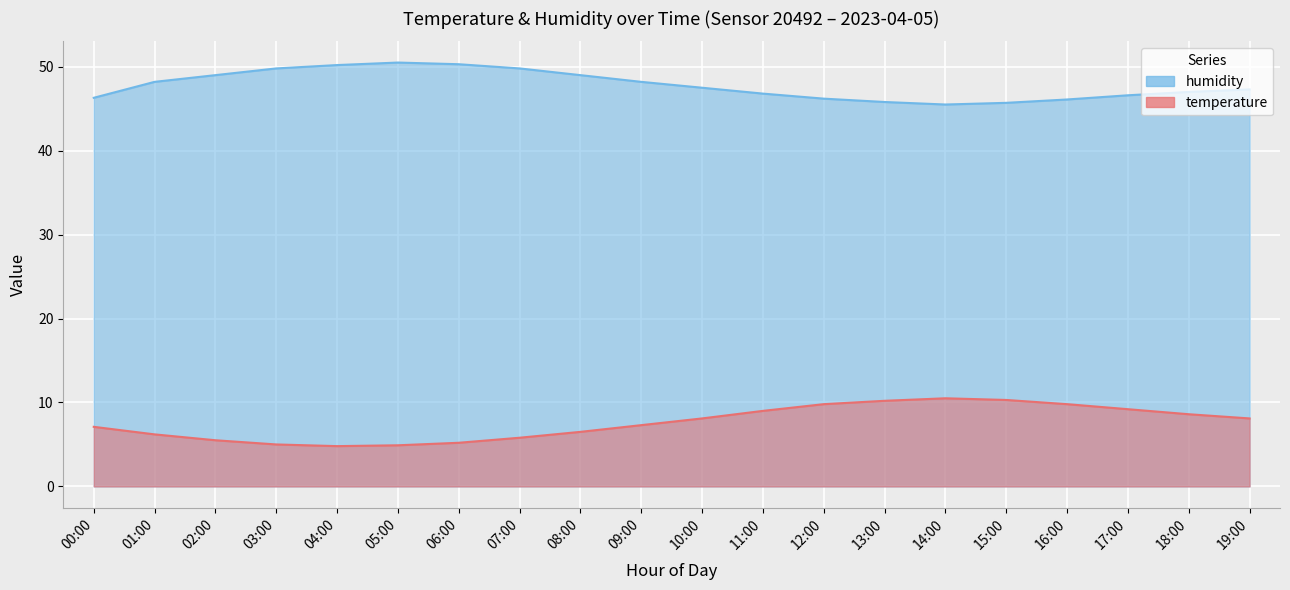

List the series in order of their peak value, lowest first.

temperature, humidity